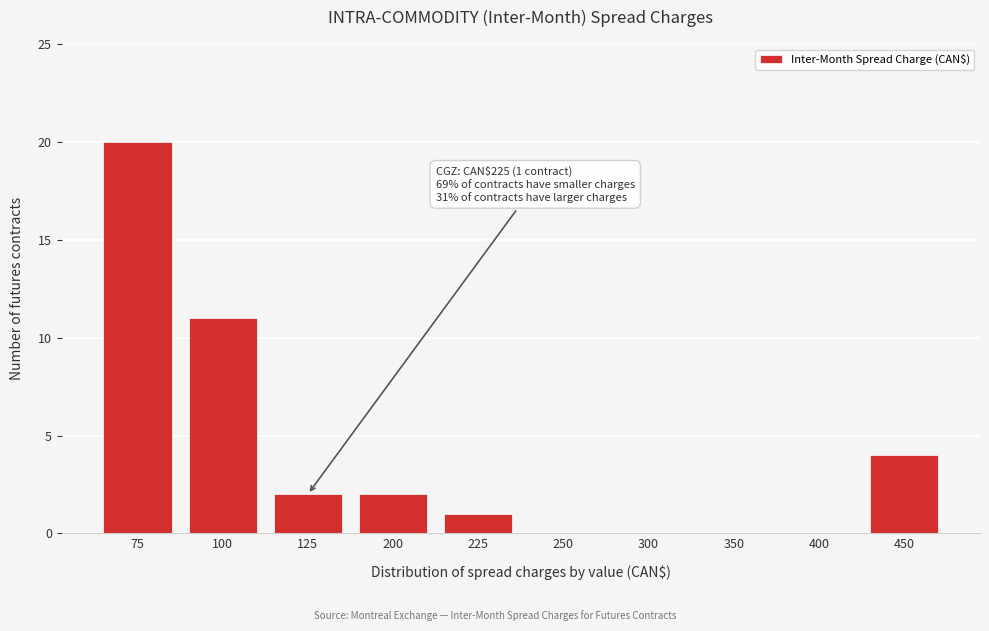

Reading right to left, what are all the values shown in this chart?

450=4	400=0	350=0	300=0	250=0	225=1	200=2	125=2	100=11	75=20